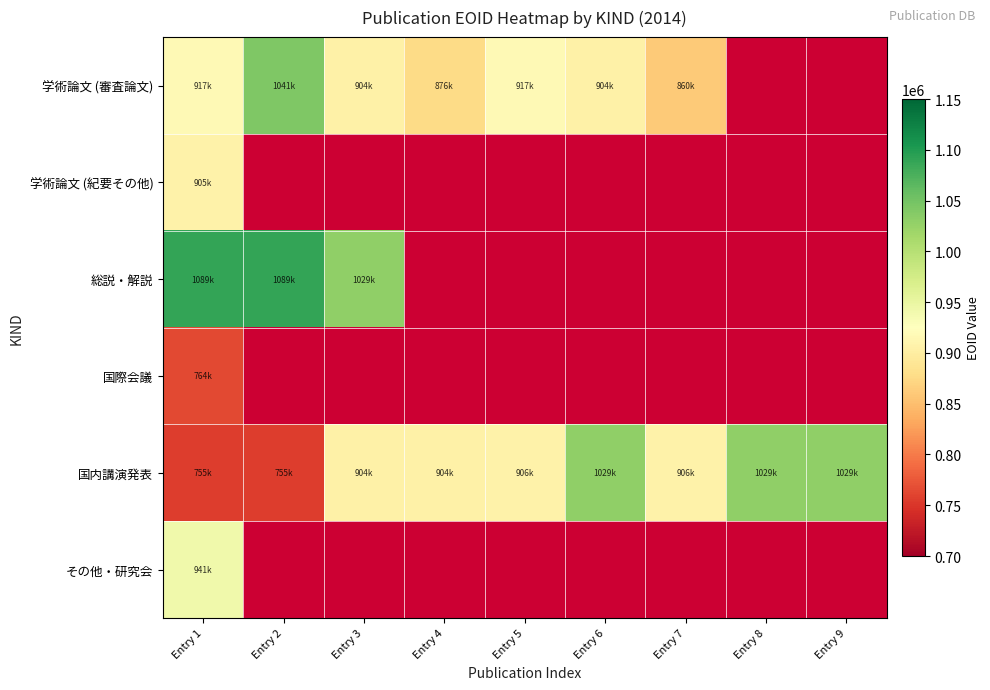

At how many categories does at least one series exceed 1029880?

4